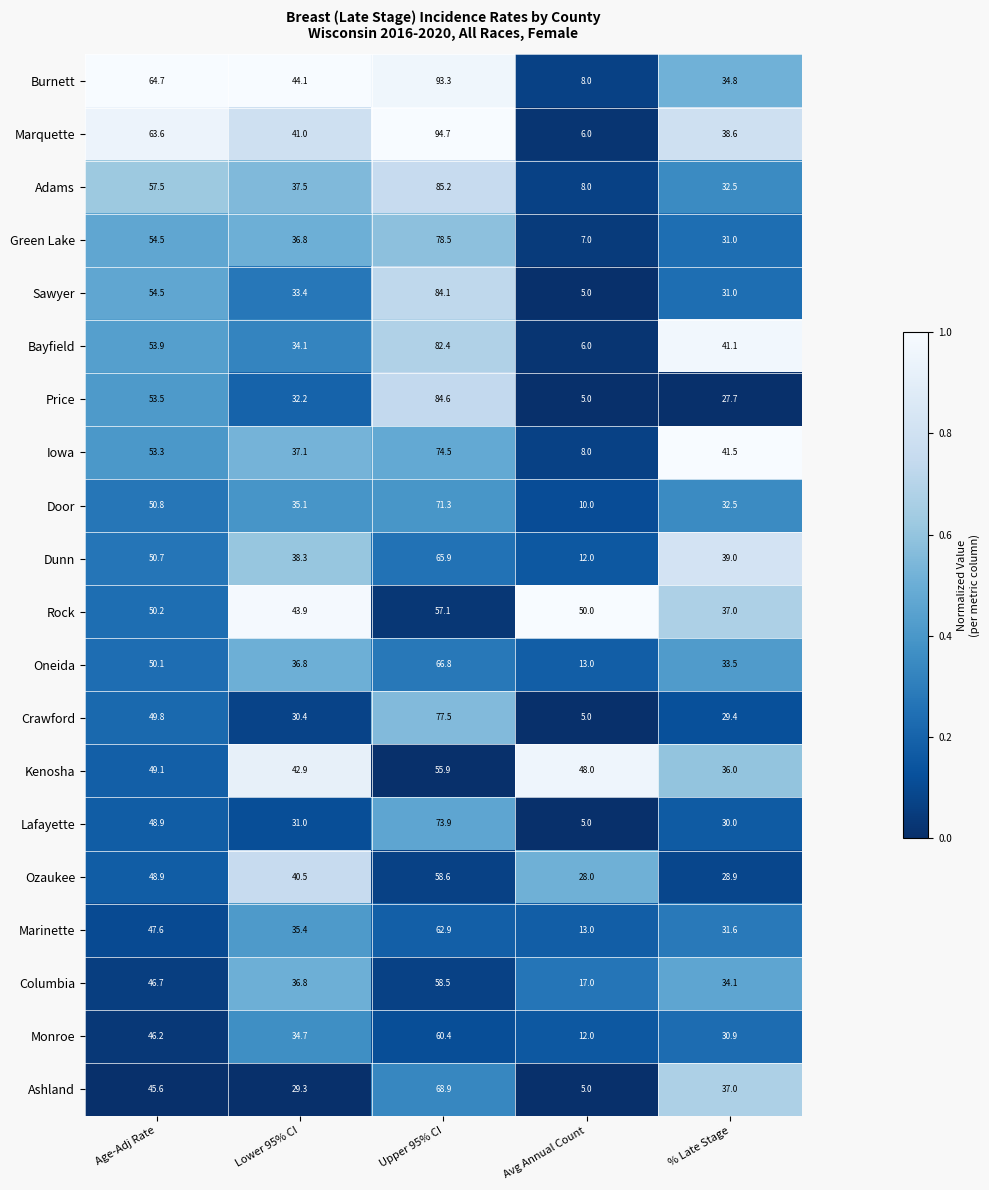

What value does the Price series have at Upper 95% CI?

84.6